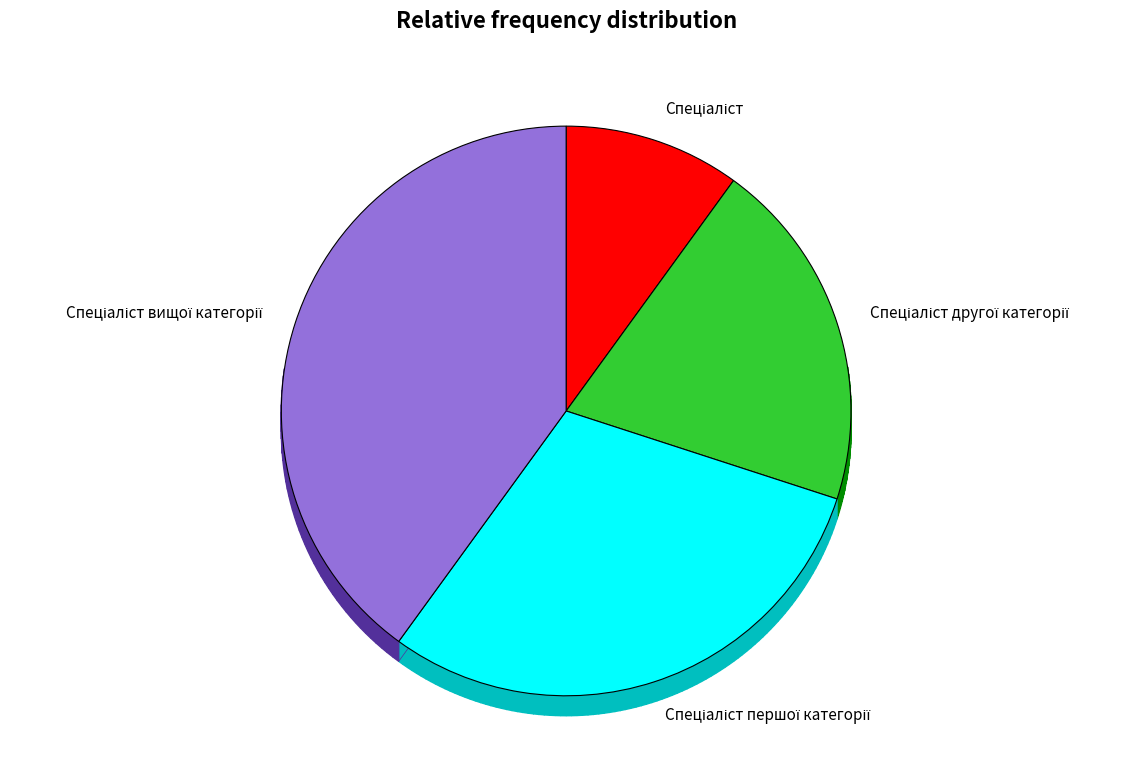

Is Спеціаліст the majority of the pie?

No